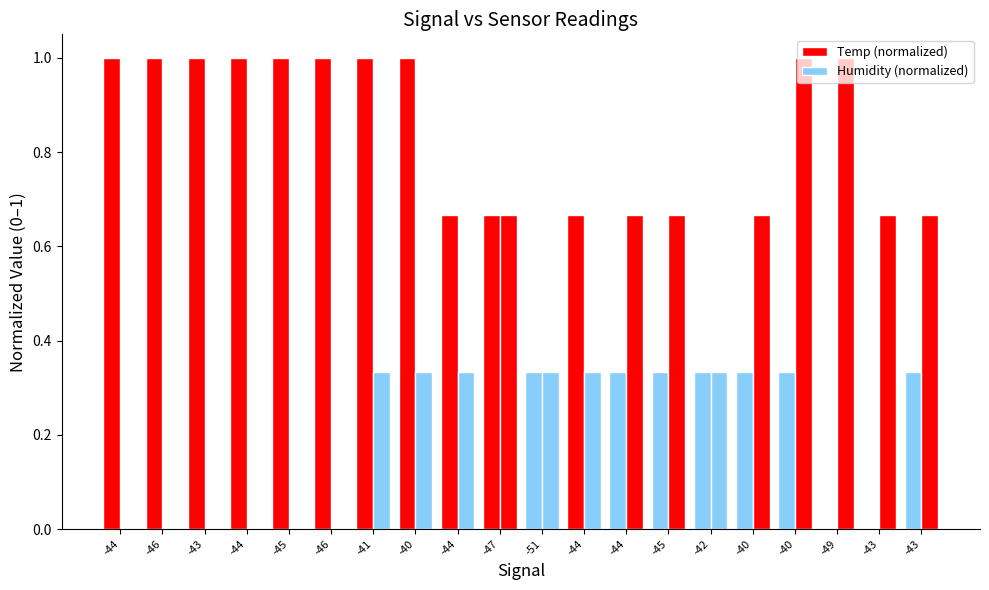

Are the bars horizontal?

No